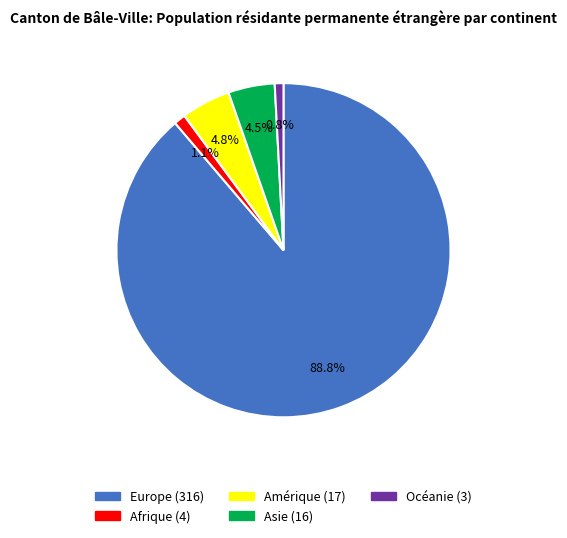

Does any single category account for the majority?

Yes